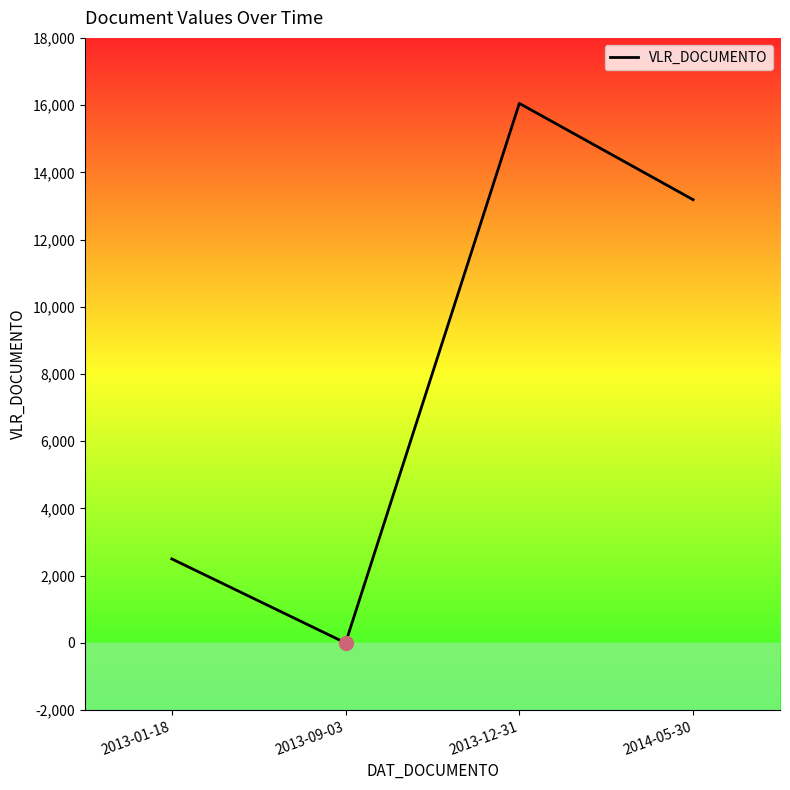

What is the average value?

7934.4